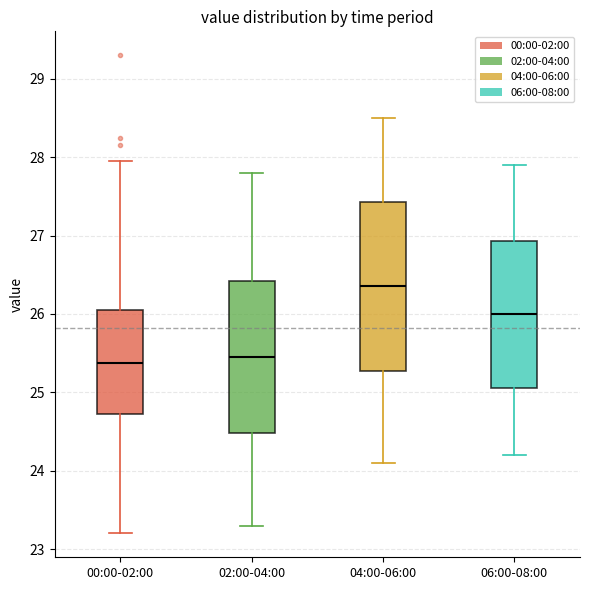

Which box has the highest median line?

04:00-06:00